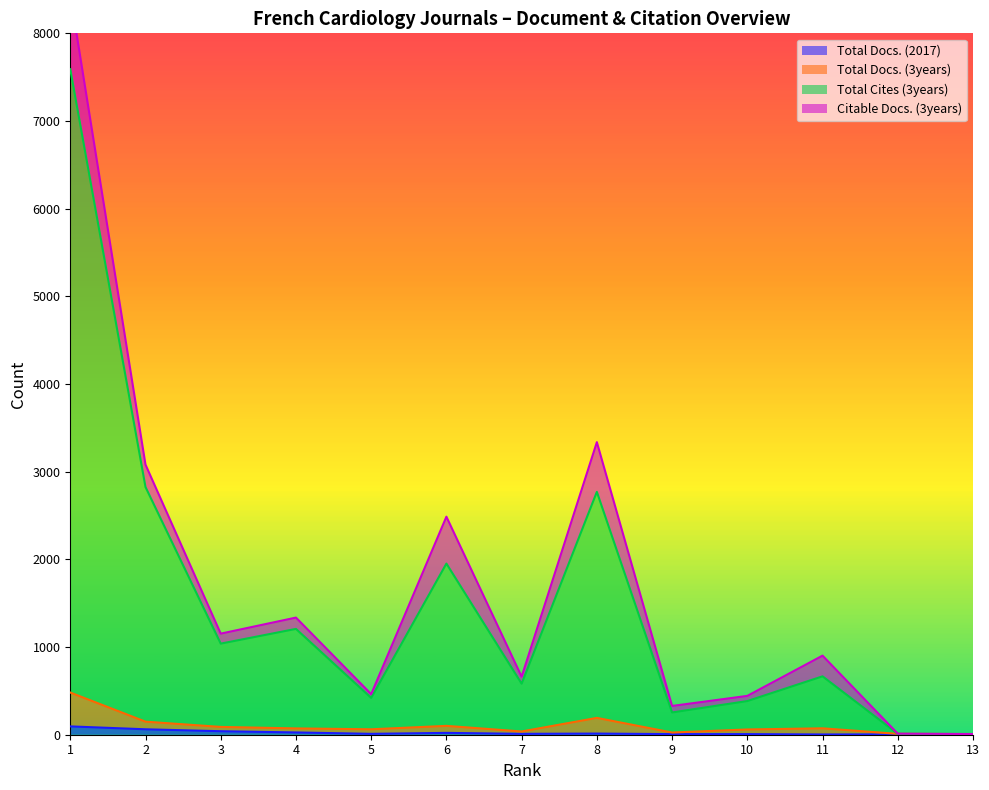

Does the chart have visible grid lines?

No